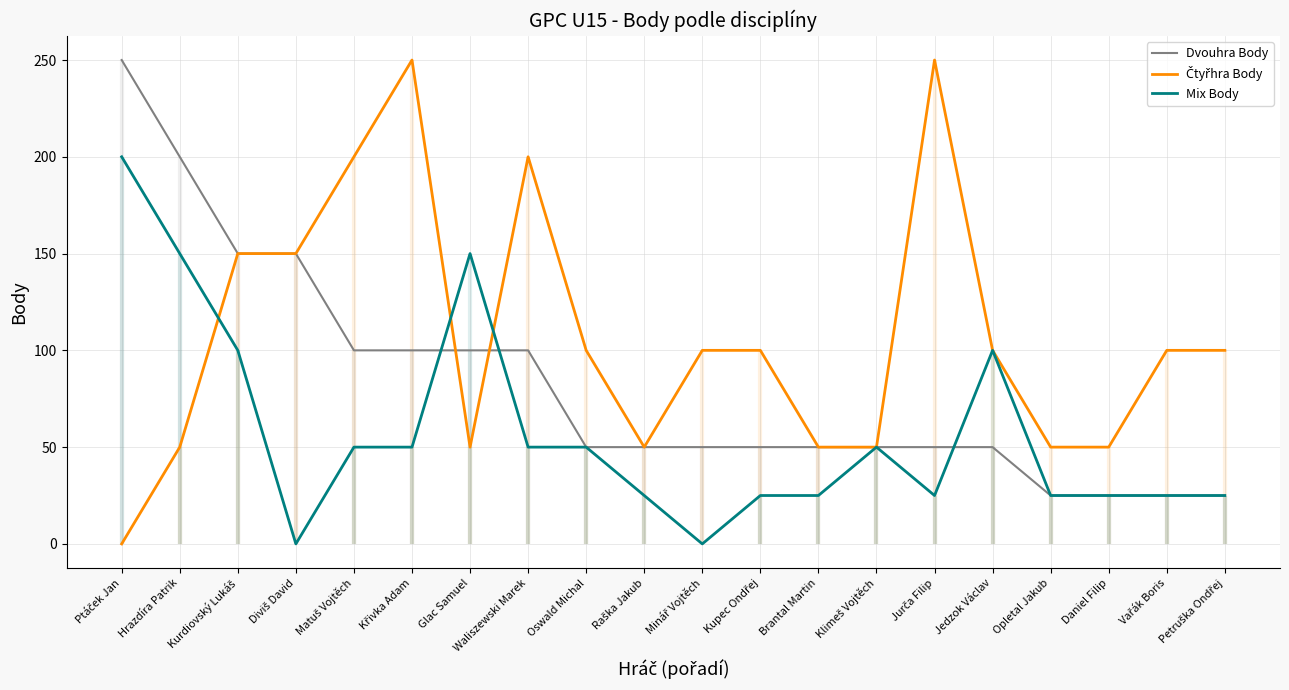

What are all the series names shown in the legend?

Dvouhra Body, Čtyřhra Body, Mix Body